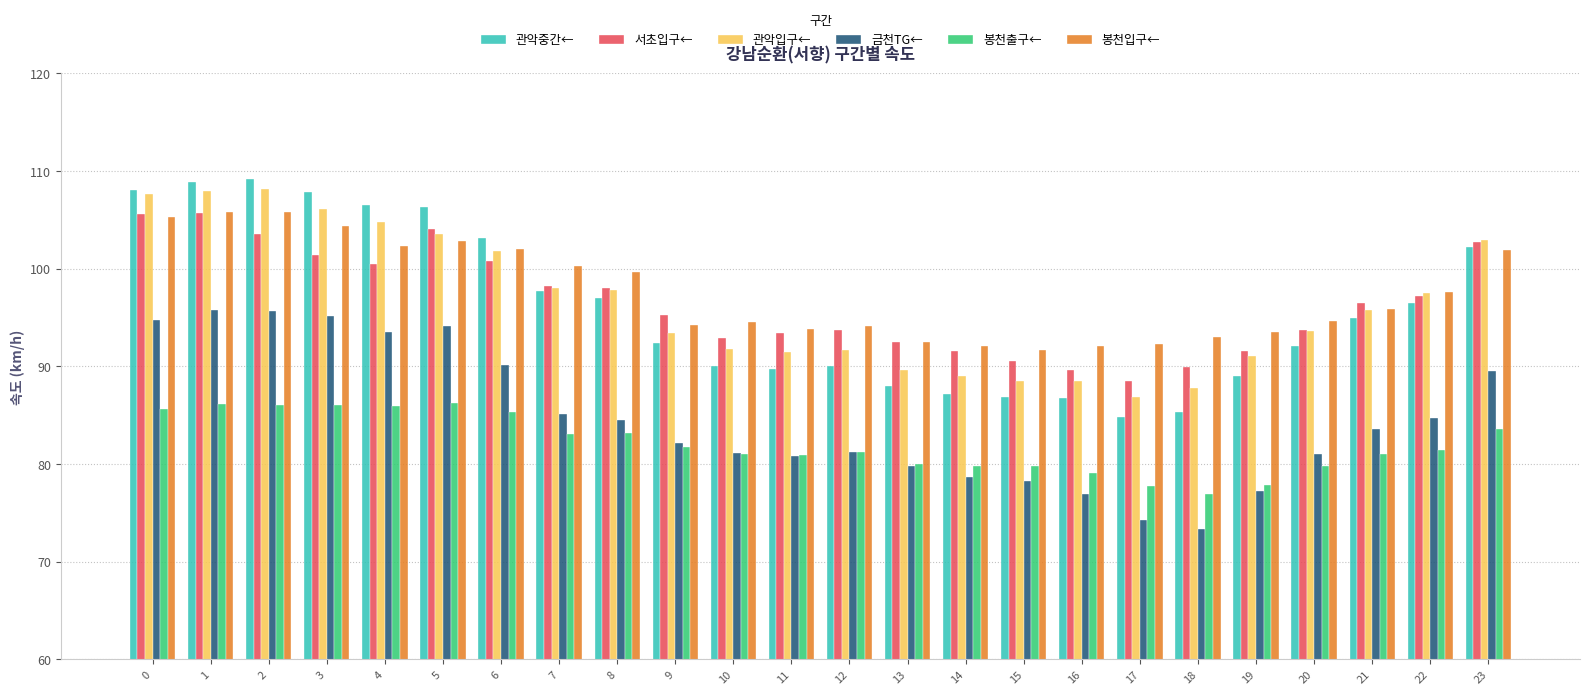

At 16, list the series in order from largest to smallest.

봉천입구←, 서초입구←, 관악입구←, 관악중간←, 봉천출구←, 금천TG←